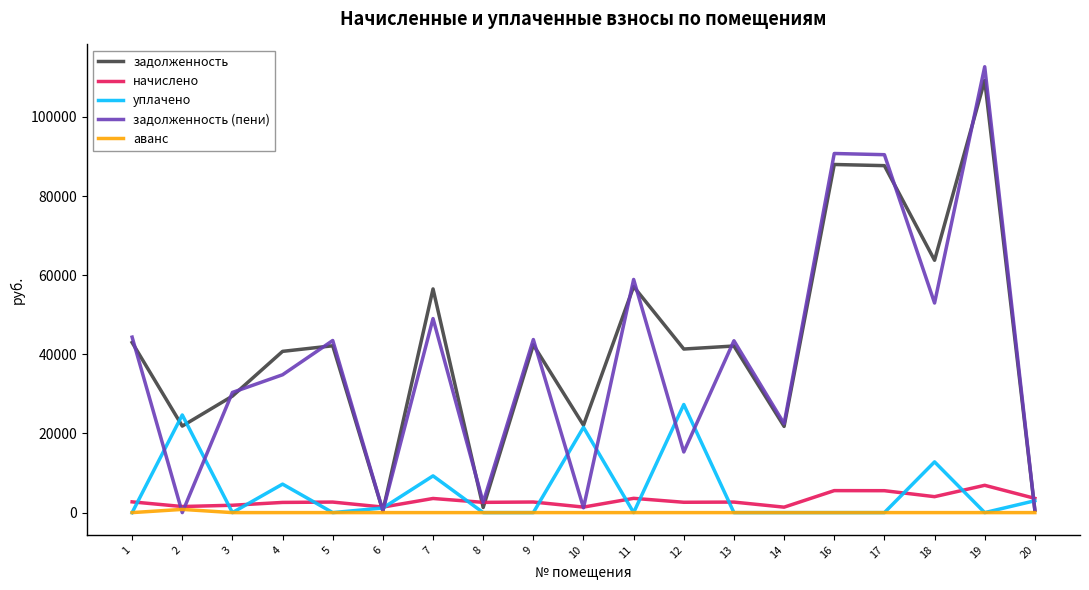

What is the total value across all series at 9?

88827.8